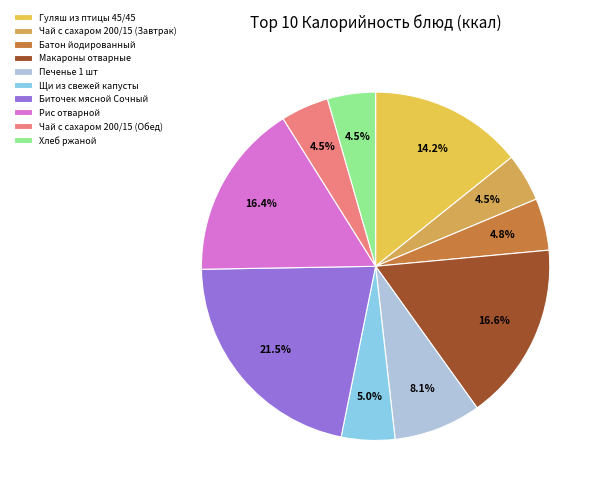

Does Рис отварной account for over 50% of the chart?

No